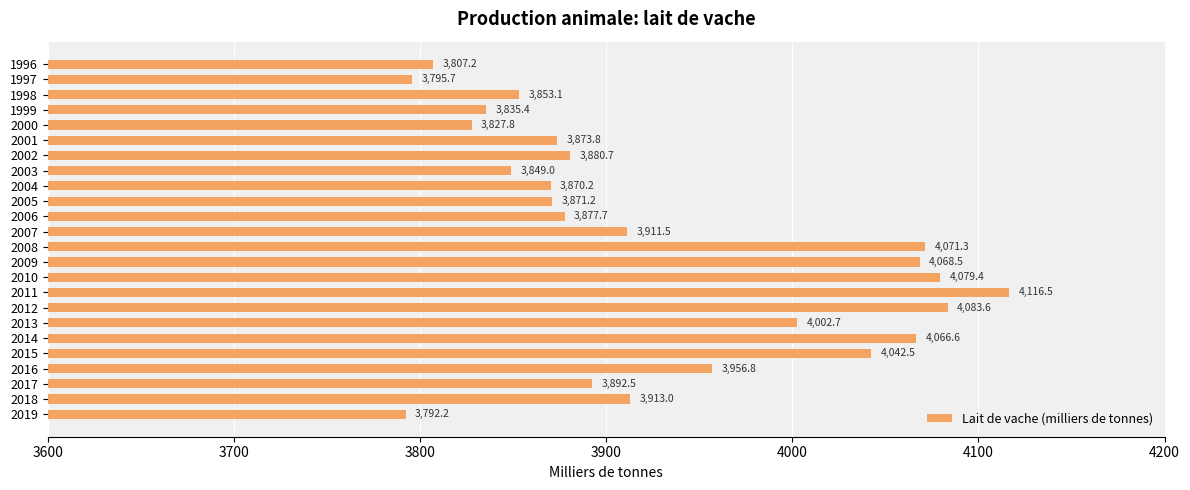

How many bars are there in total?

24